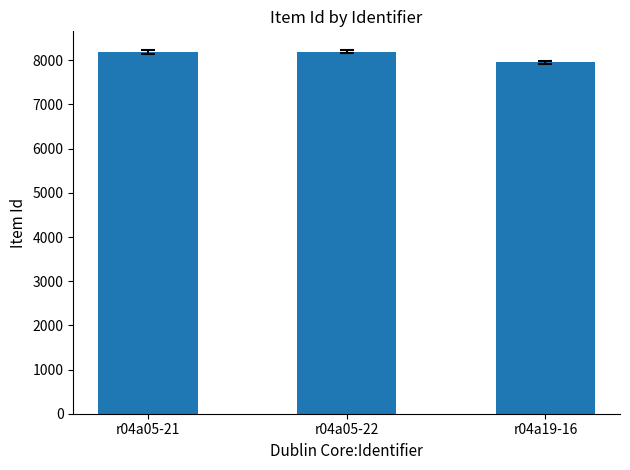

Count the number of categories in the chart.

3